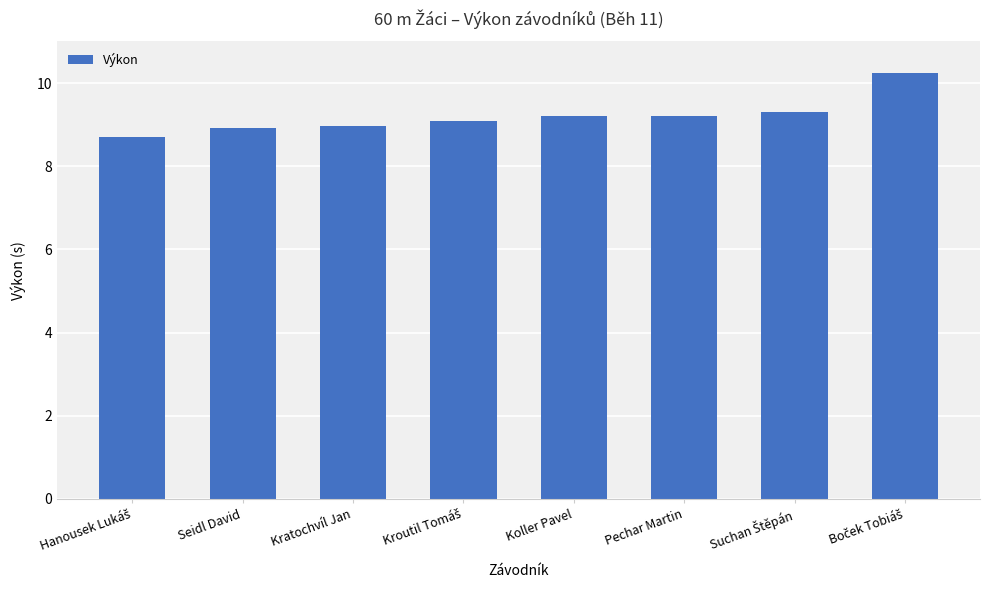

How many data points does each series have?

8